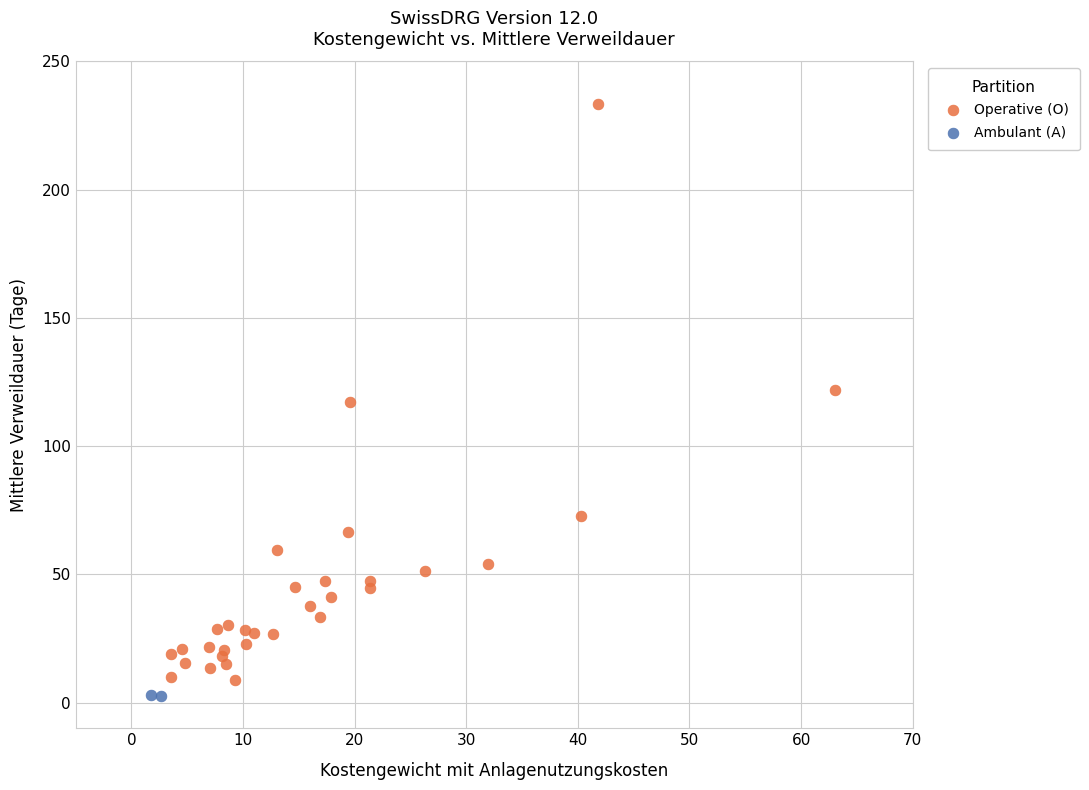

What are all the series names shown in the legend?

Operative (O), Ambulant (A)